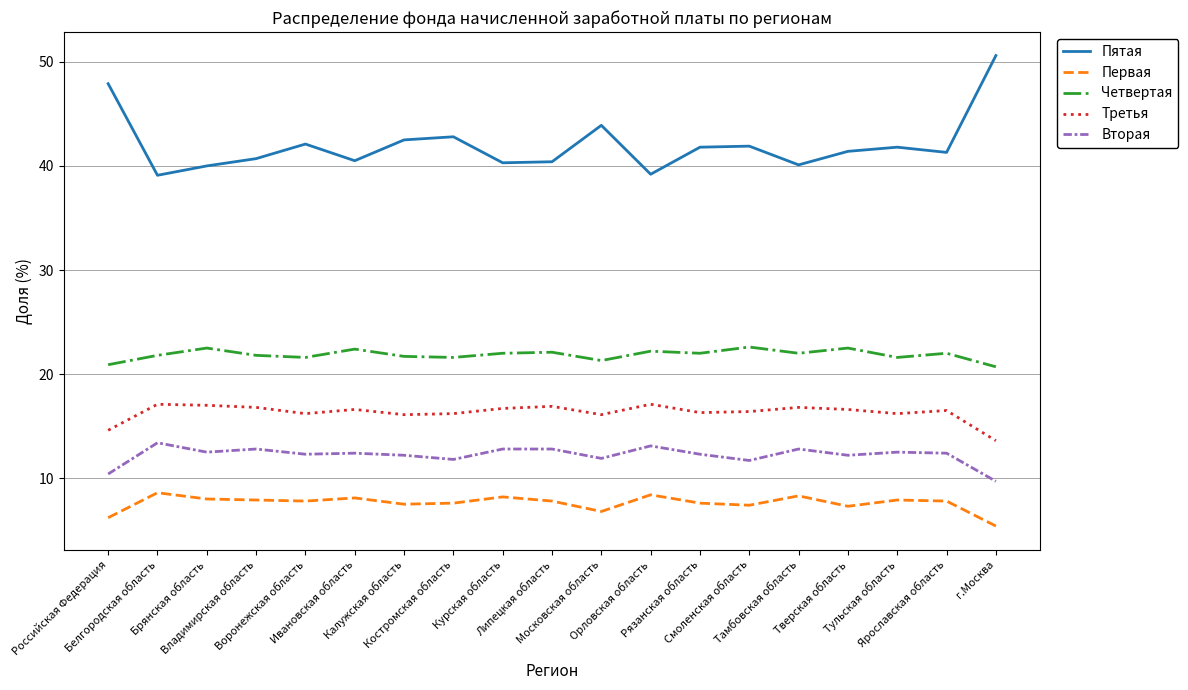

Which series has the widest spread of values?

Пятая